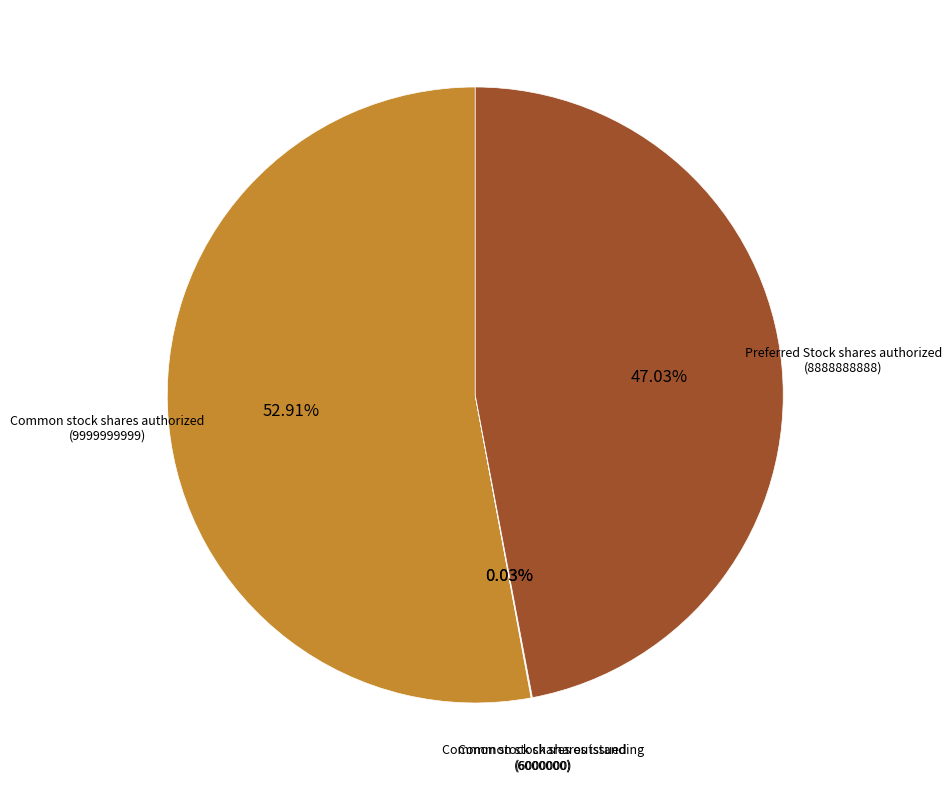

What percentage is the Common stock shares authorized slice, to the nearest percent?

53%